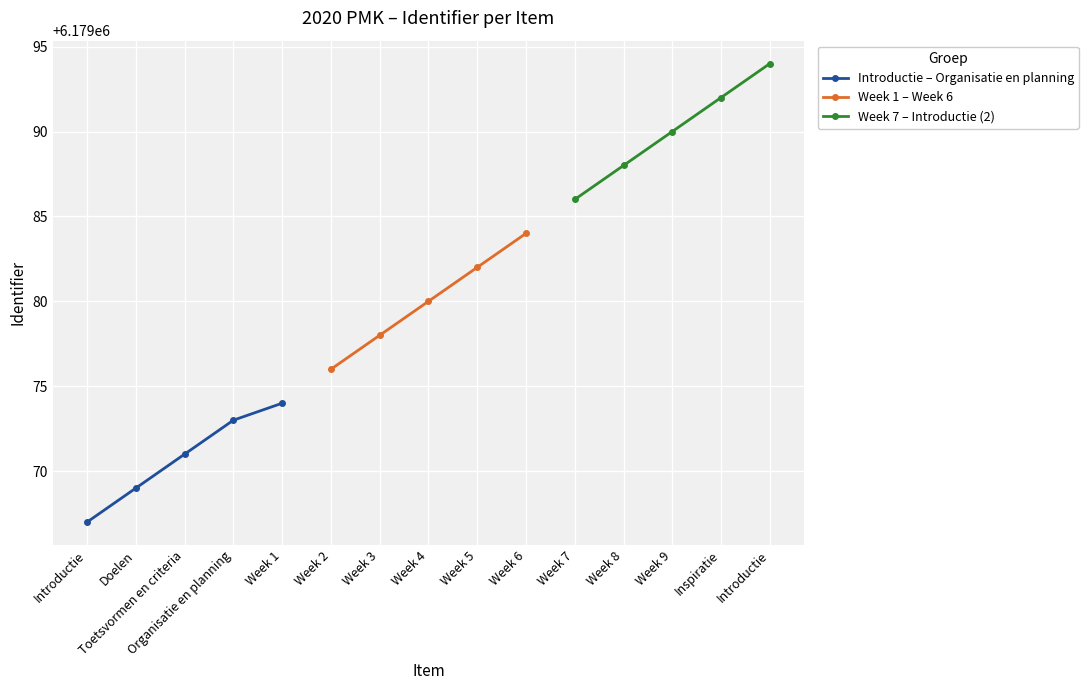

The value of Introductie – Organisatie en planning at Week 1 is 6179074. True or false?

True